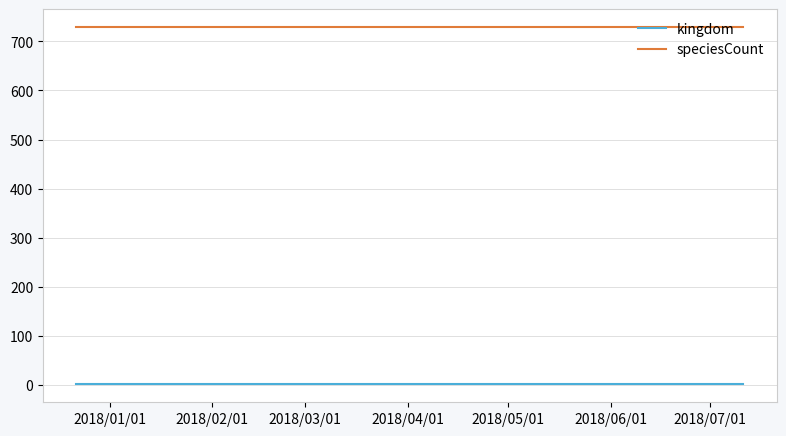

Count the number of data series in this chart.

2